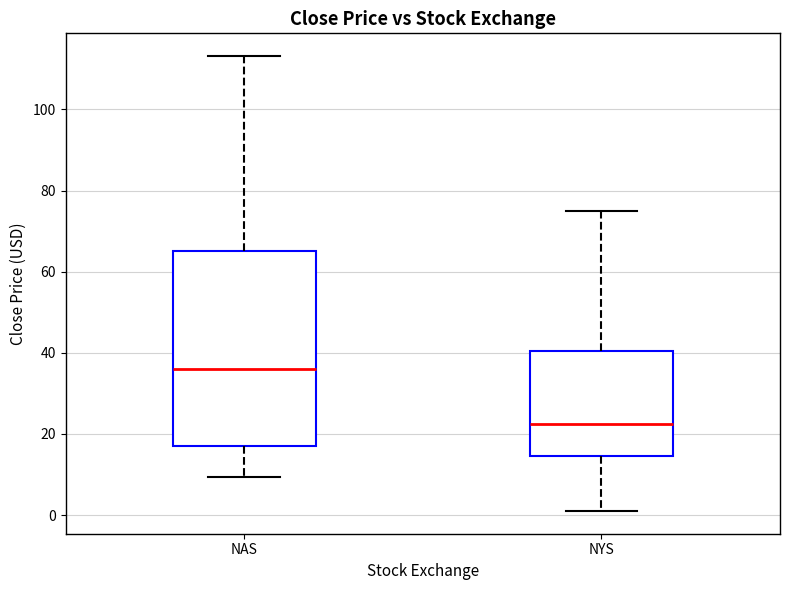

Reading left to right, read every box against the y-axis: the position of its median line, the range the box covers, and the ends of its whiskers. The values are not printed on the chart, so give them approximately, as read against the axis.

NAS: median 36, box 16 to 66, whiskers 10 to 114
NYS: median 22, box 14 to 40, whiskers 2 to 74